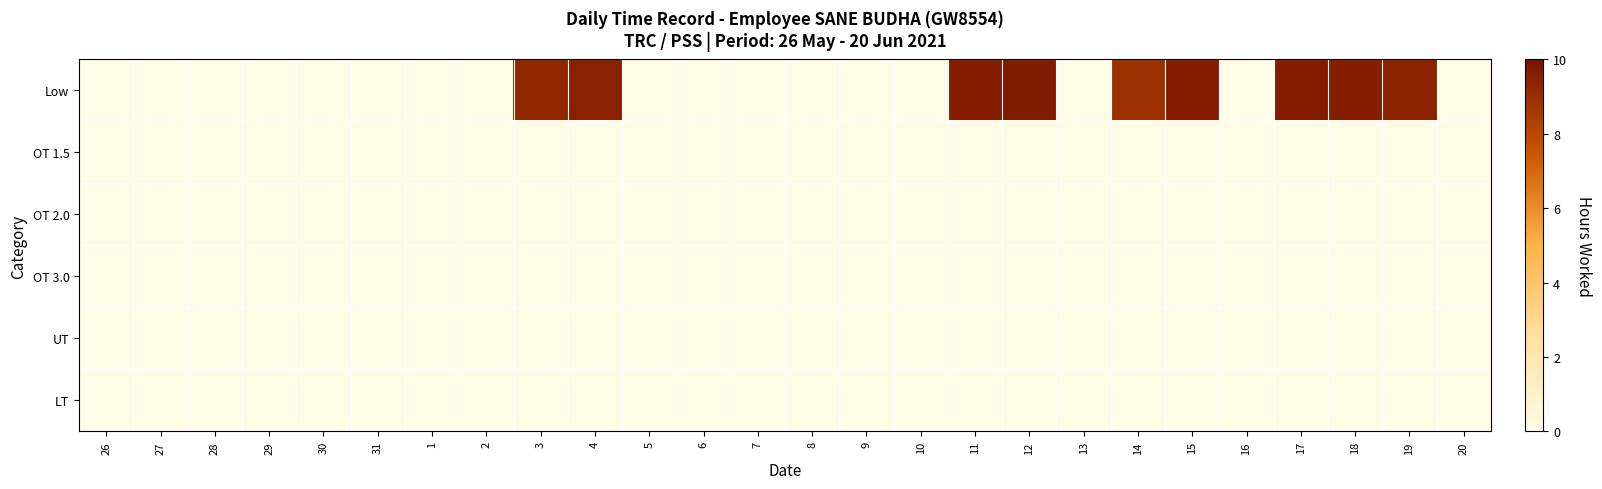

At 19, list the series in order from largest to smallest.

Low, OT 1.5, OT 2.0, OT 3.0, UT, LT